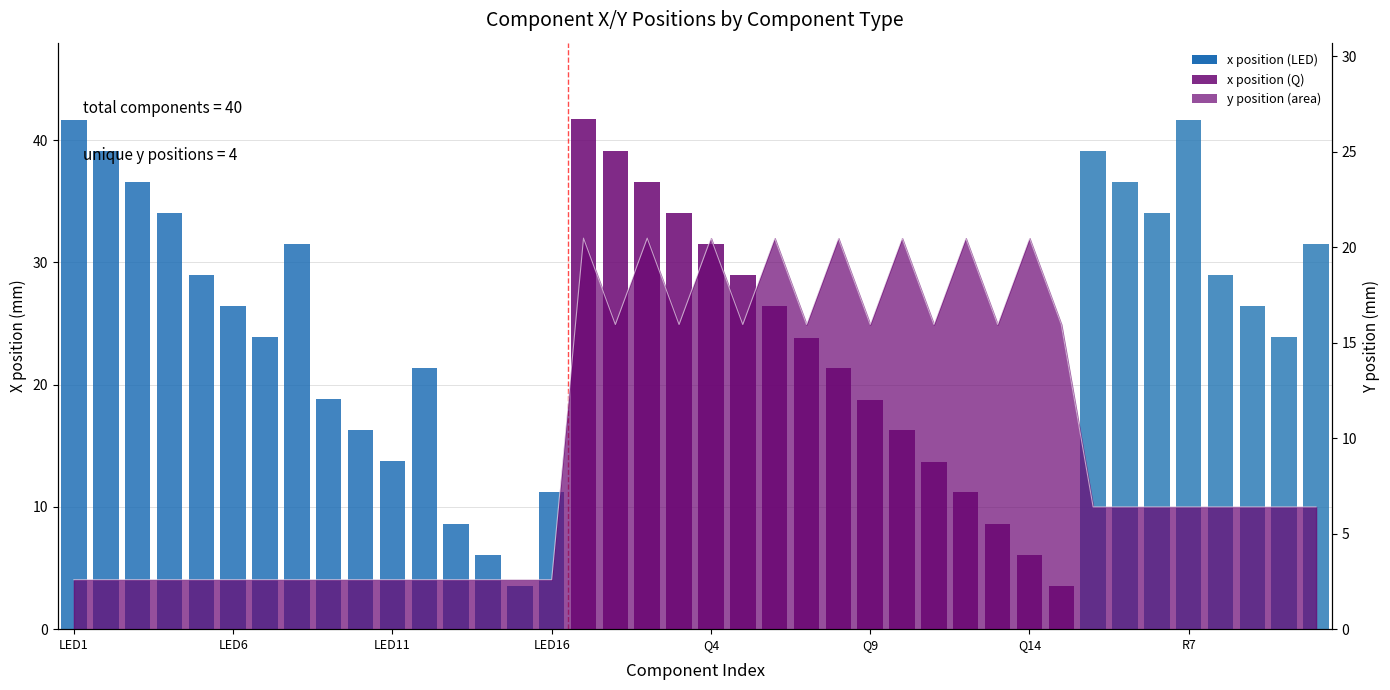

Read the value at 8.

18.8